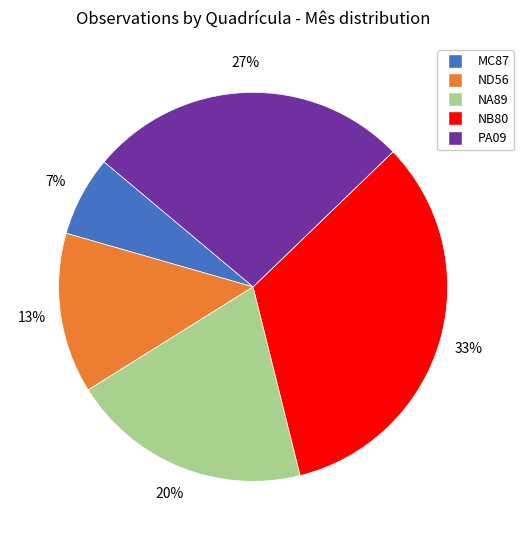

True or false: ND56 accounts for 22% of the total.

False